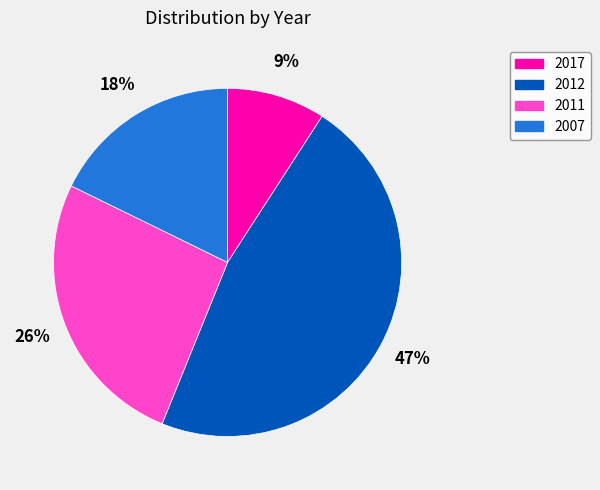

Combined, do 2007 and 2017 account for over 50%?

No